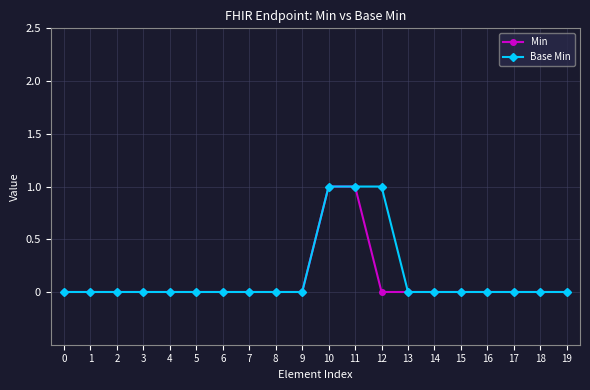

Is it true that Base Min equals 0 at 17?

True